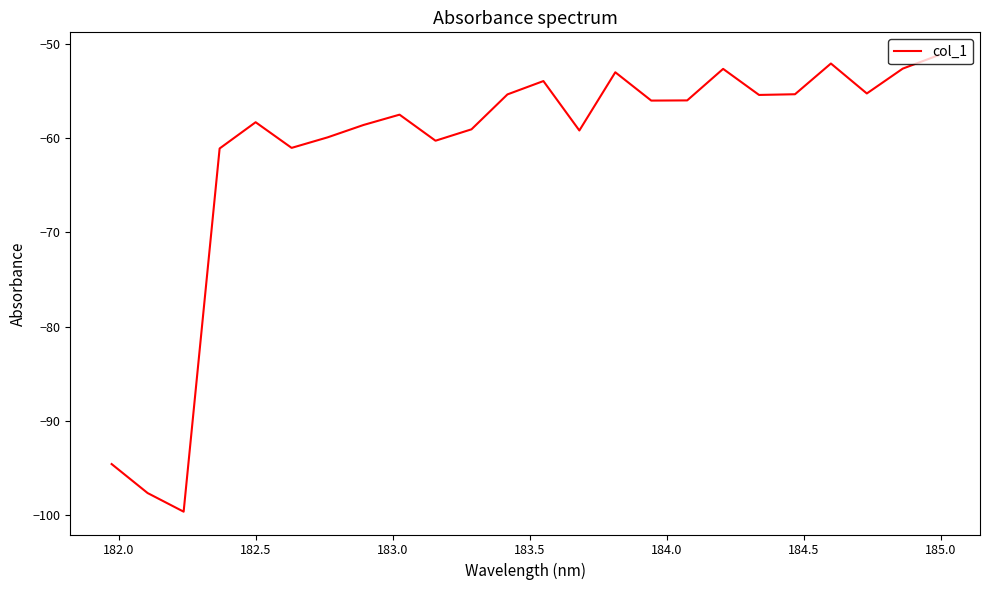

What is the difference between the maximum and minimum values?

48.5